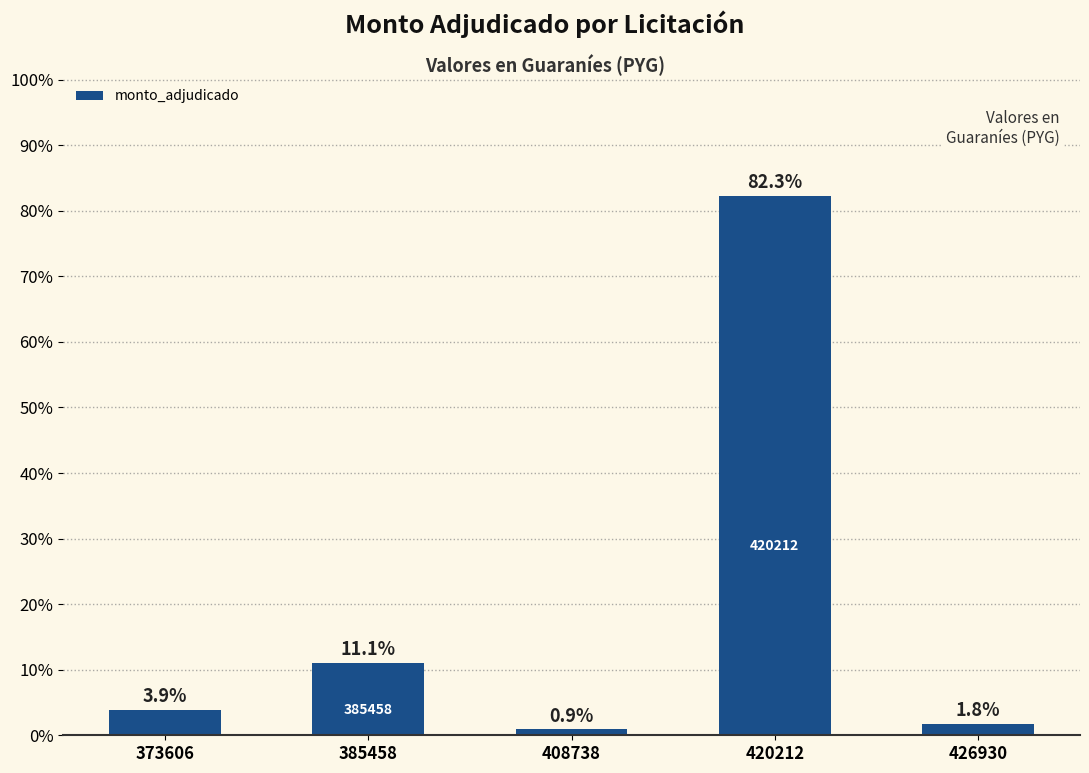

Is it true that the value at 420212 is 127.8?

False